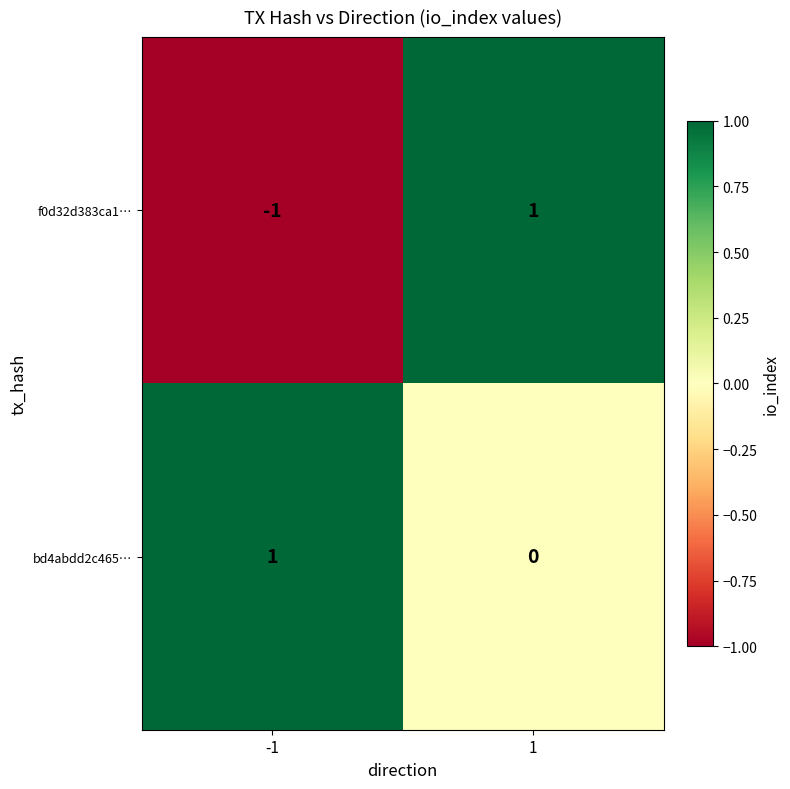

Is it true that f0d32d383ca1… equals 1 at 1?

True